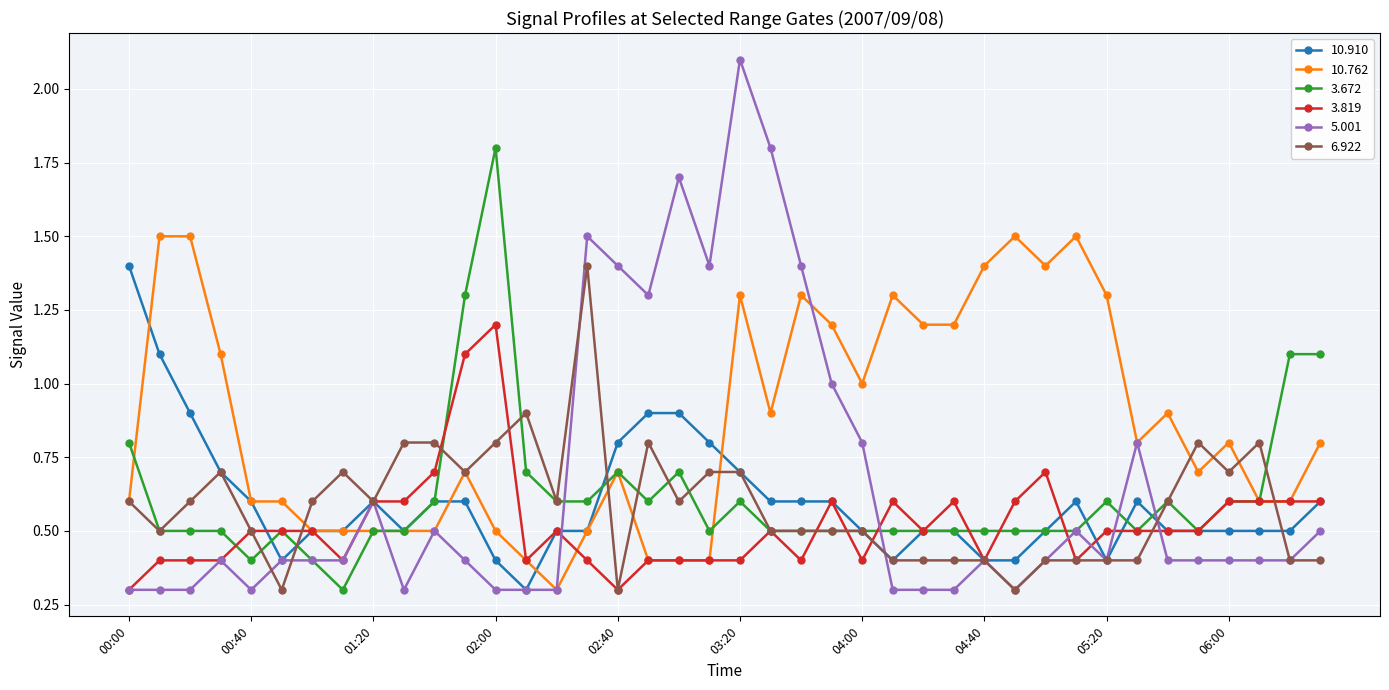

At how many categories does at least one series exceed 0?

40